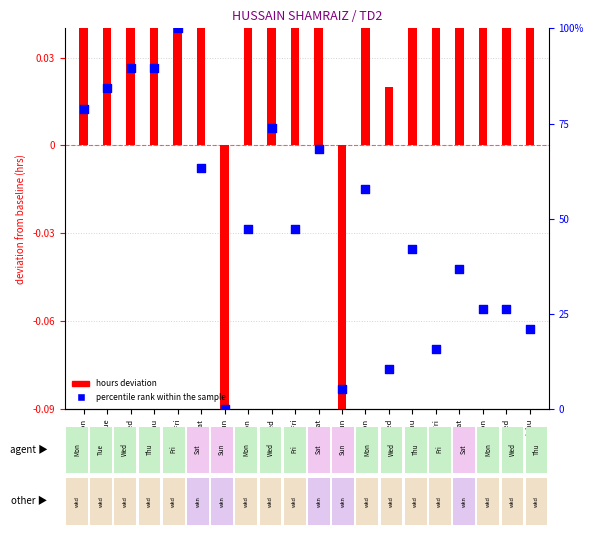

What is the total value across all series at 16/Fri?

16.0